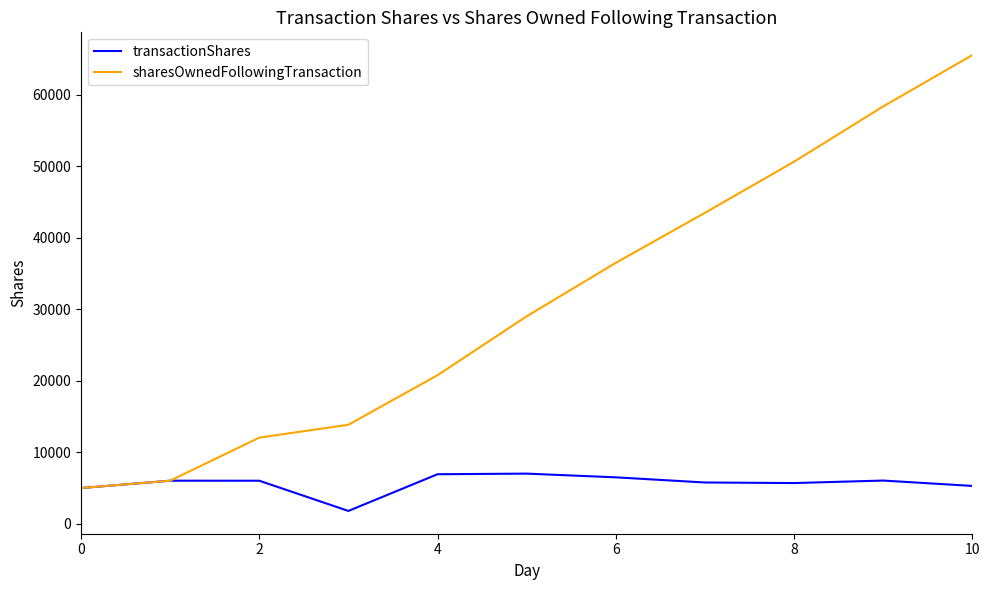

List the series in order of their overall mean, lowest first.

transactionShares, sharesOwnedFollowingTransaction